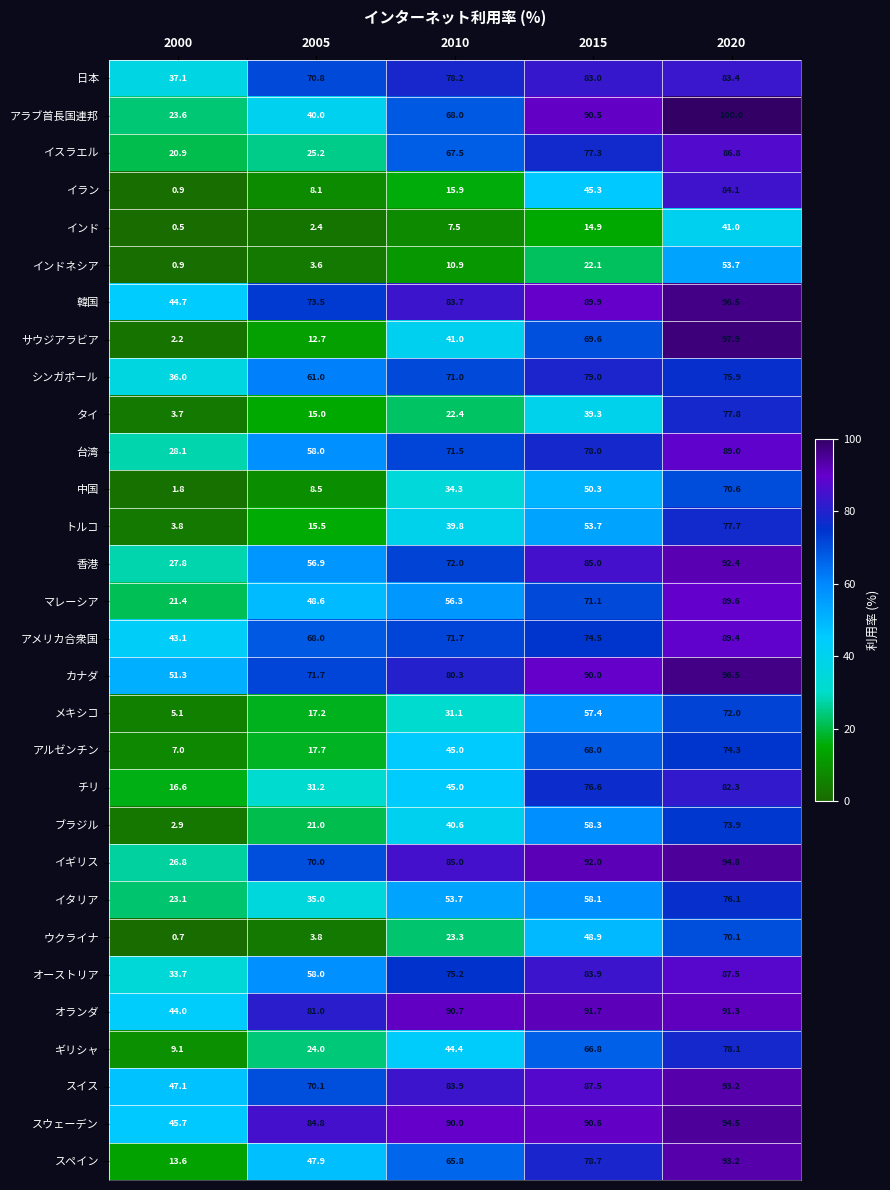

List the labels in order of 中国 value, smallest first.

2000, 2005, 2010, 2015, 2020